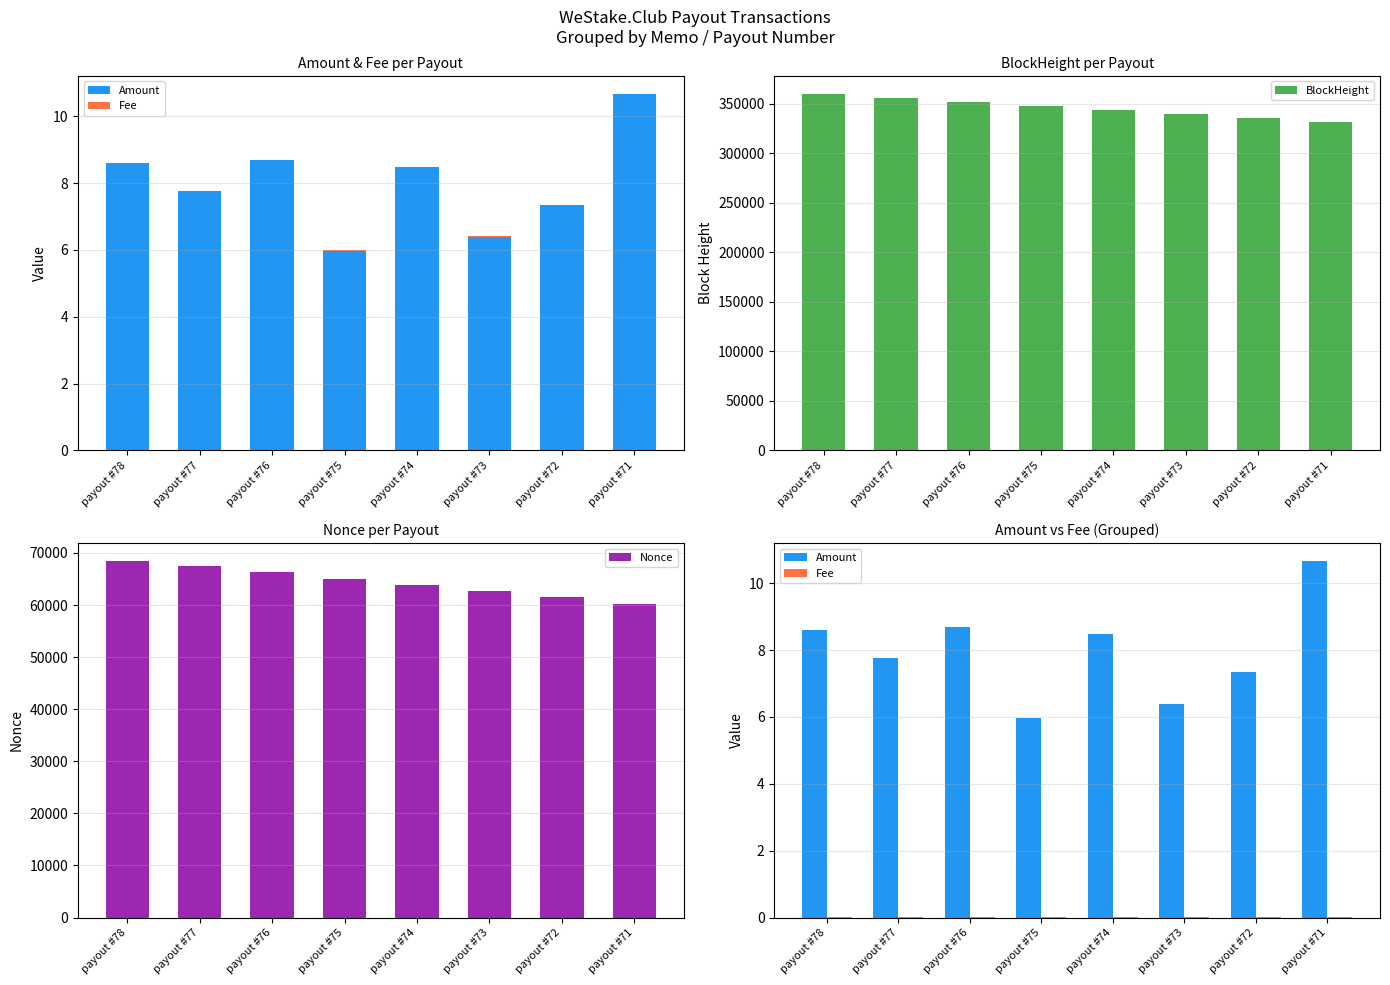

What is the difference between the highest and lowest values at payout #74?

343582.0